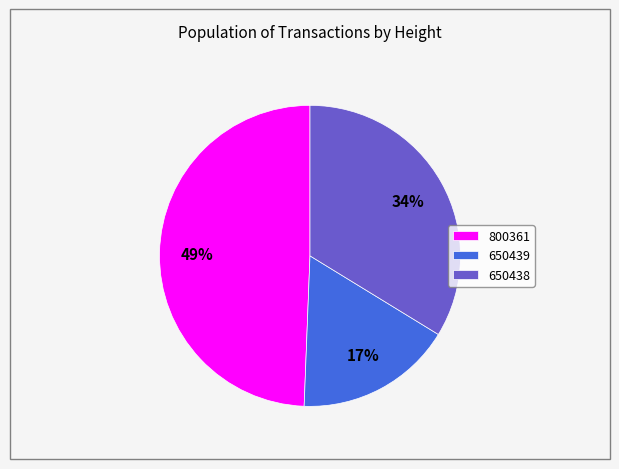

To the nearest percent, what percentage of the pie is 800361?

49%